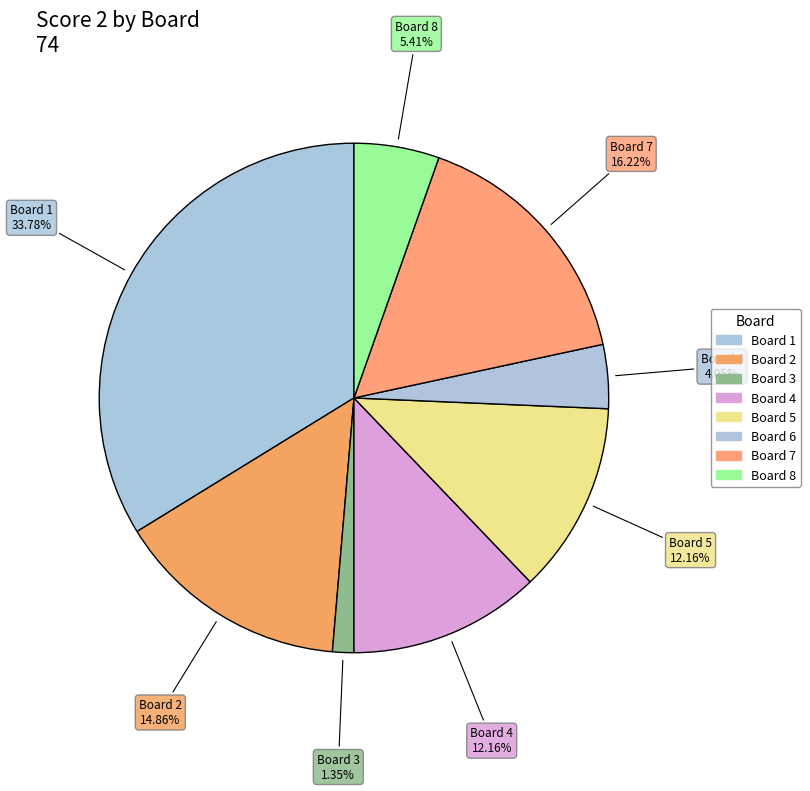

Count the number of slices in the pie.

8